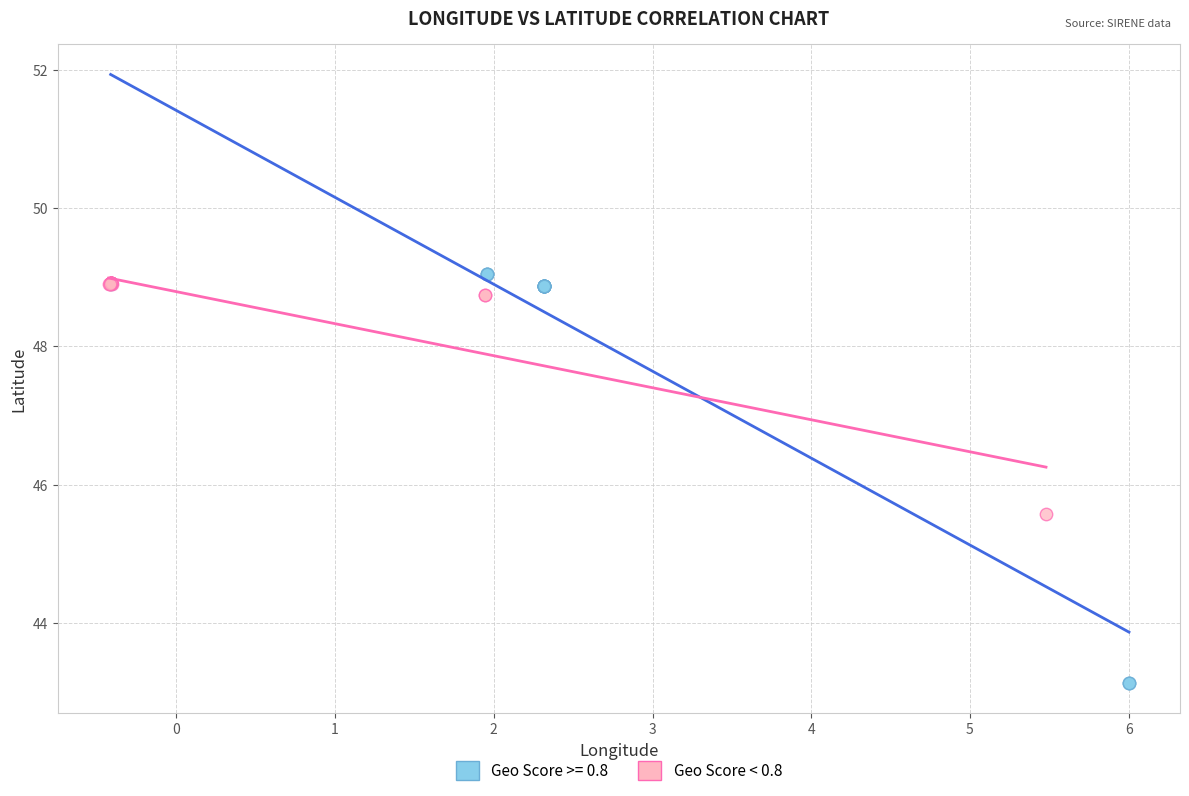

Which series contains the lowest Y value?

Geo Score >= 0.8